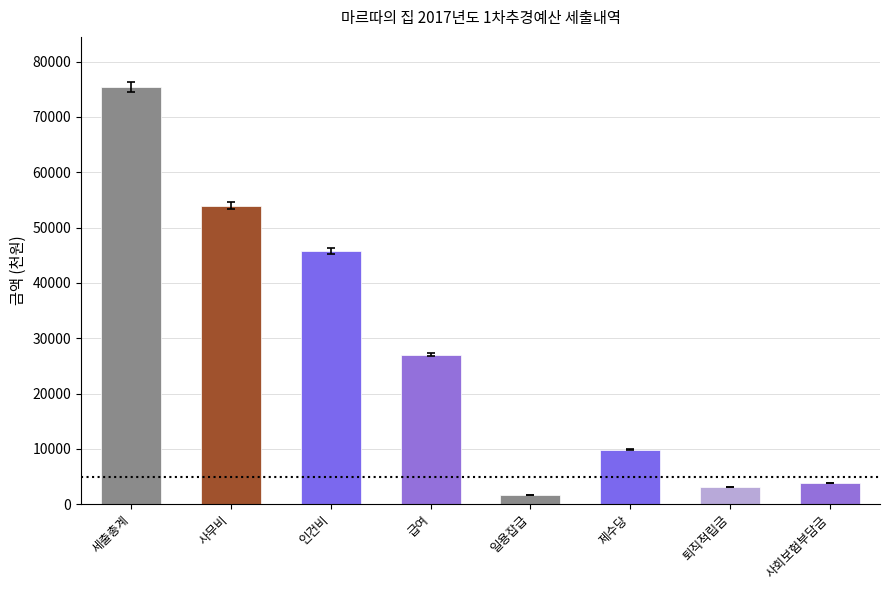

Reading right to left, what are all the values shown in this chart?

사회보험부담금=3785	퇴직적립금=3074	제수당=9861	일용잡급=1600	급여=27027	인건비=45717	사무비=53962	세출총계=75410